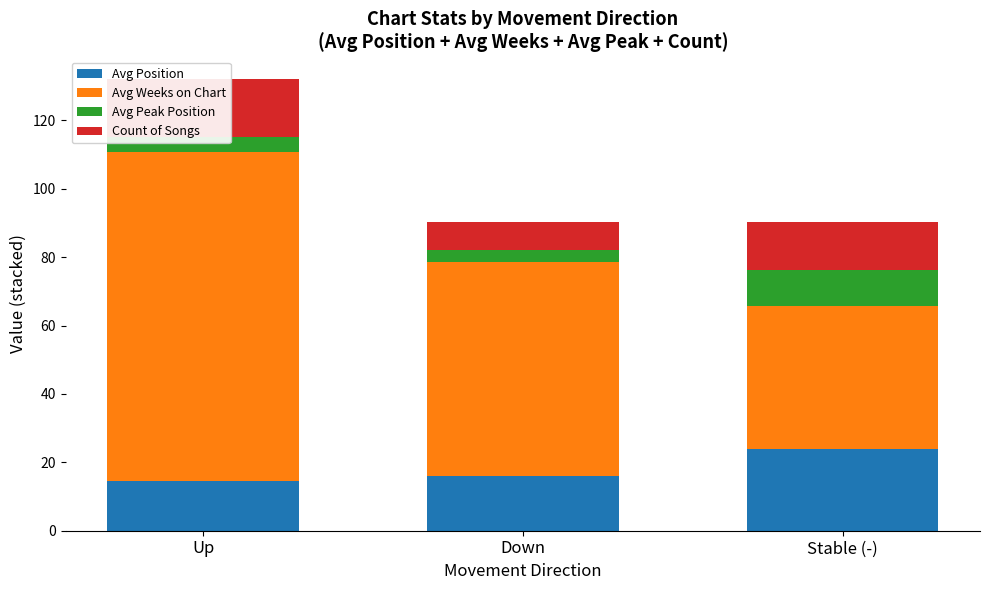

Which category has the highest value in the Avg Position series?

Stable (-)